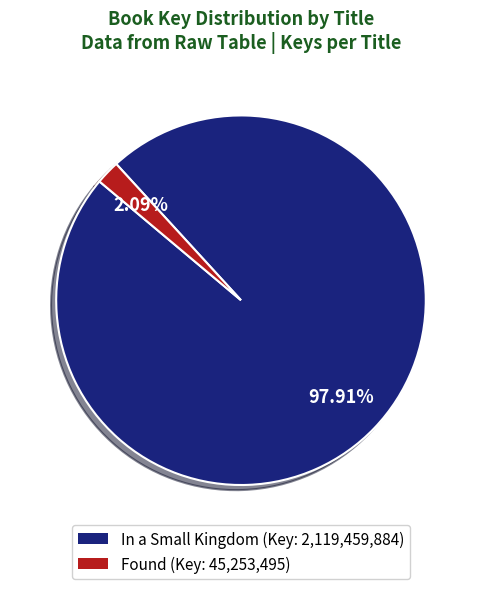

How many slices are in this pie chart?

2